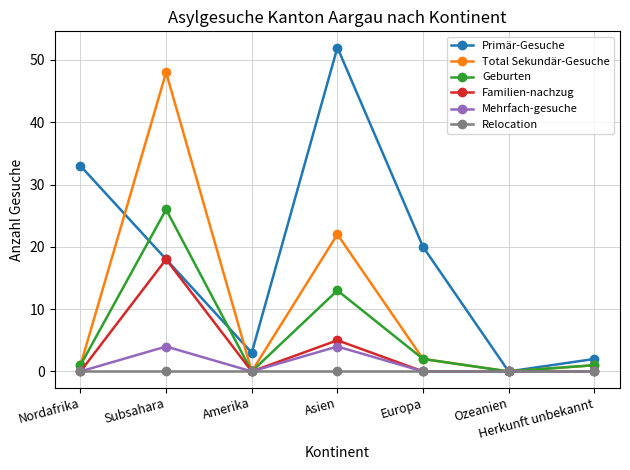

What is the total value across all series at Asien?

96